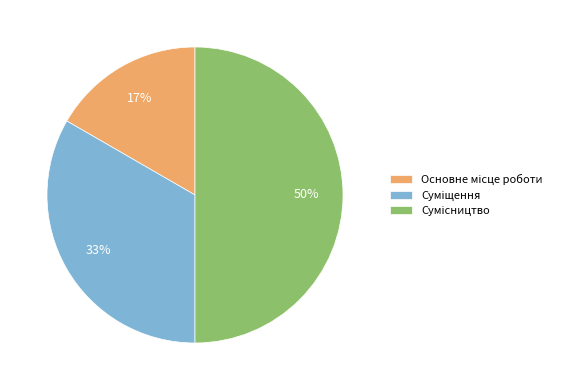

To the nearest percent, what is the average slice percentage?

33%